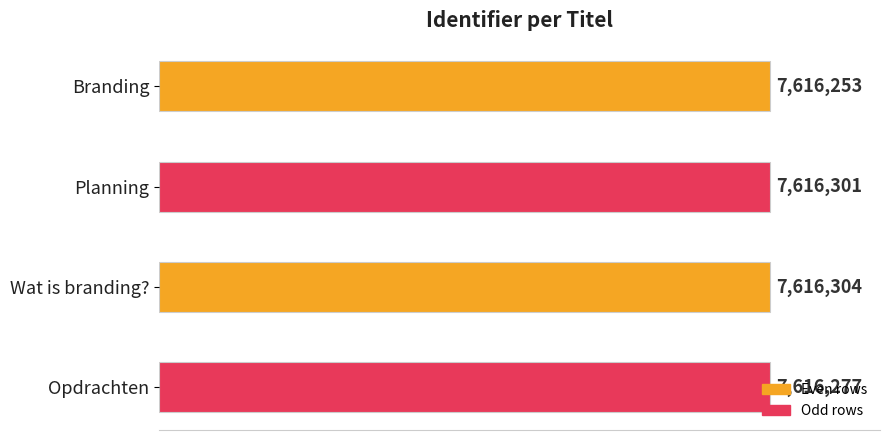

Are the bars horizontal?

Yes